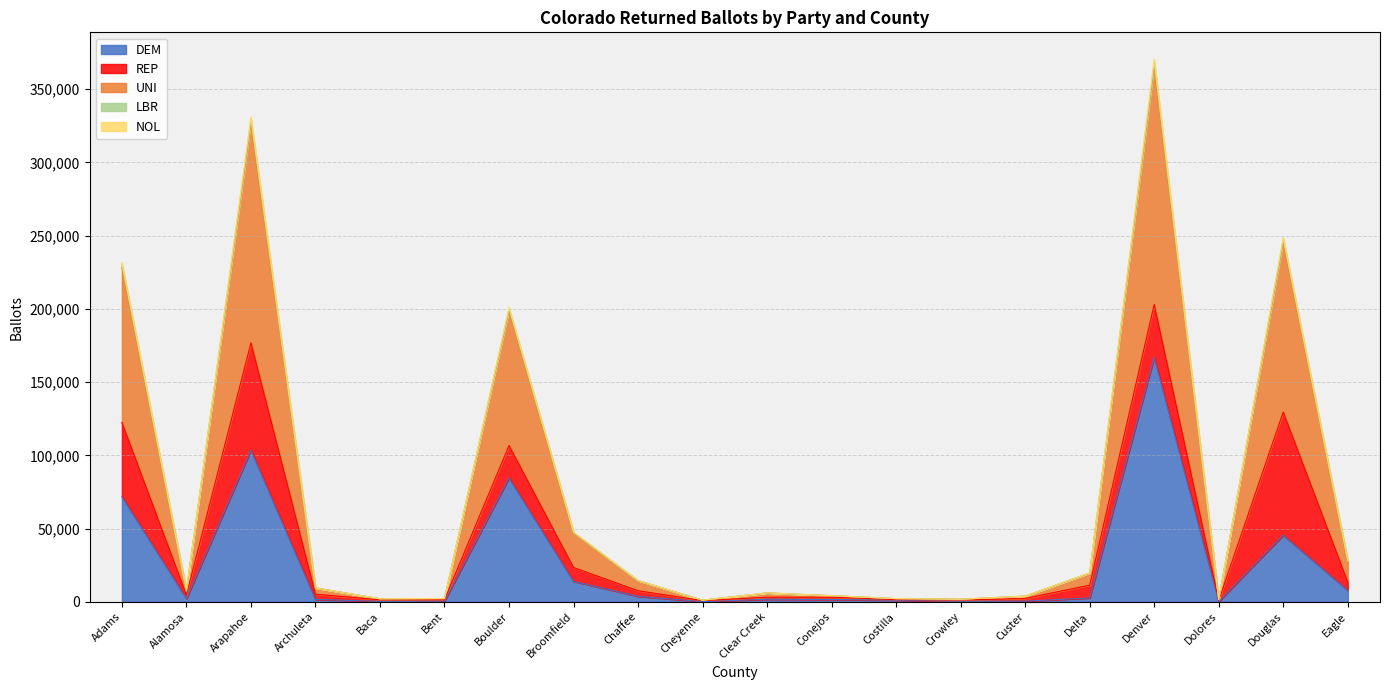

What is the label of the 3rd point from the right?

Dolores